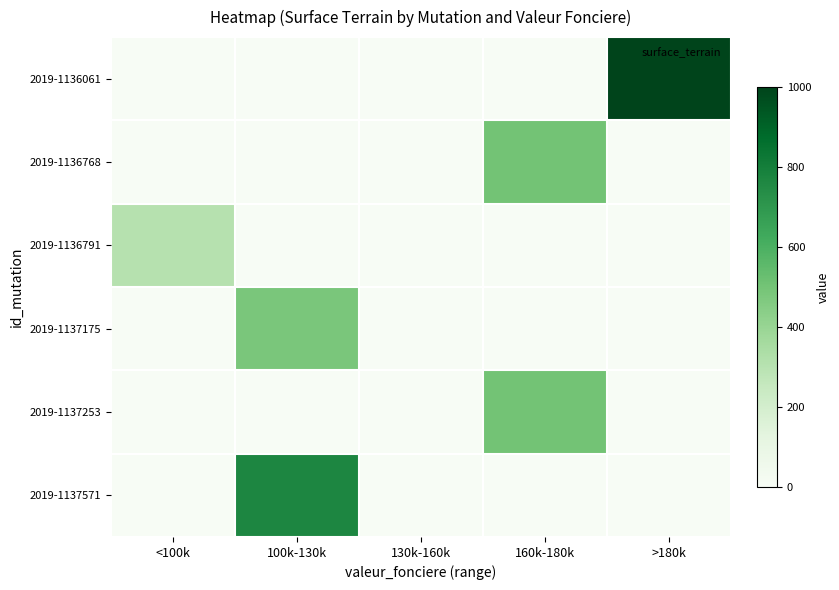

What is the maximum value shown in the chart?

1.0